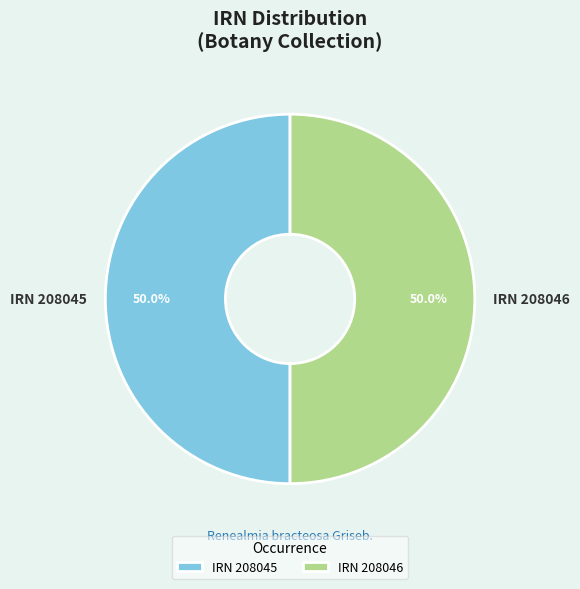

Approximately how many times larger is the value at IRN 208046 compared to IRN 208045?

1.0